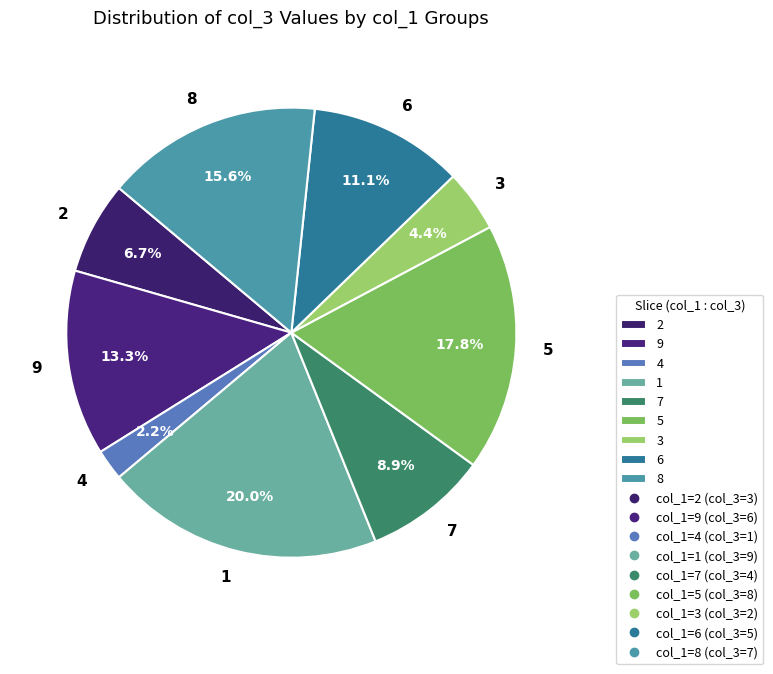

What percentage is the 4 slice, to the nearest percent?

2%